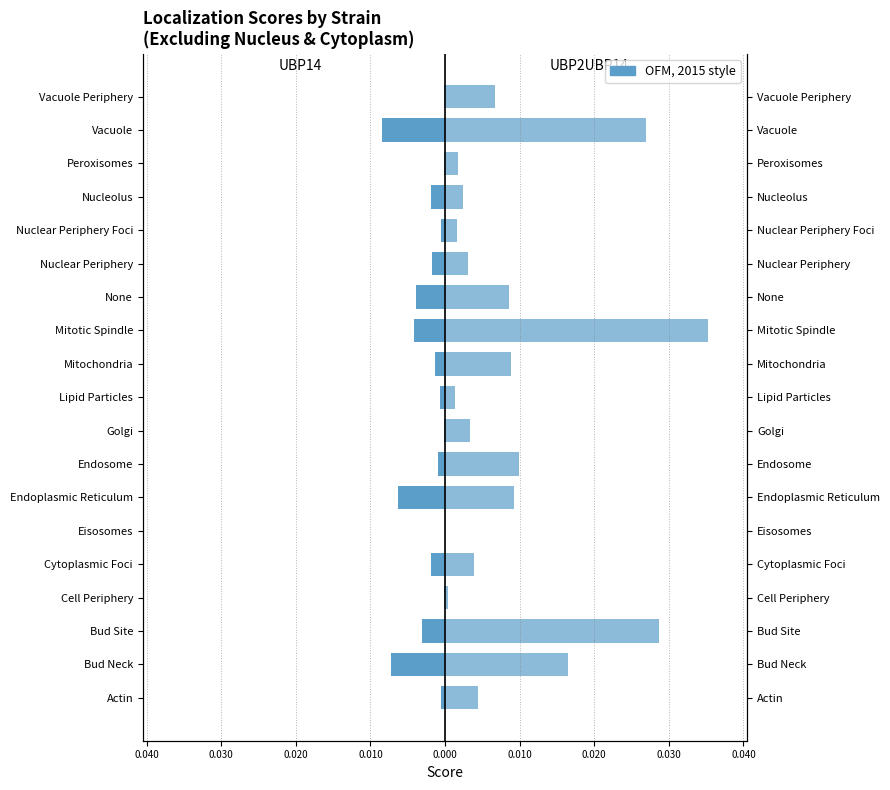

Does the chart contain any negative values?

Yes